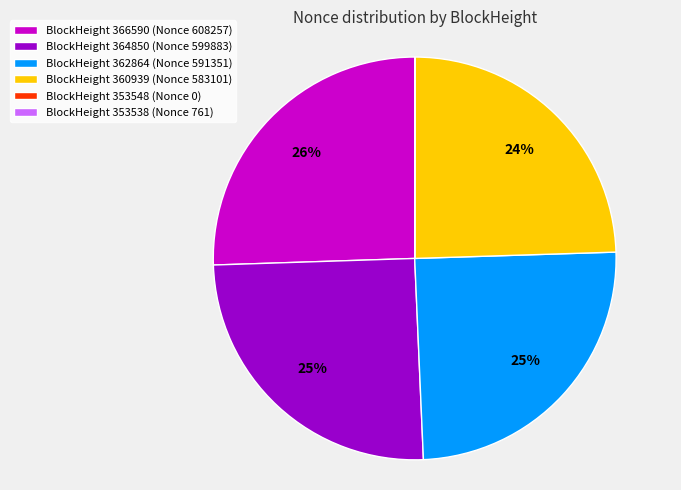

What is the ratio of the value at BlockHeight 364850 (Nonce 599883) to the value at BlockHeight 362864 (Nonce 591351)?

1.0